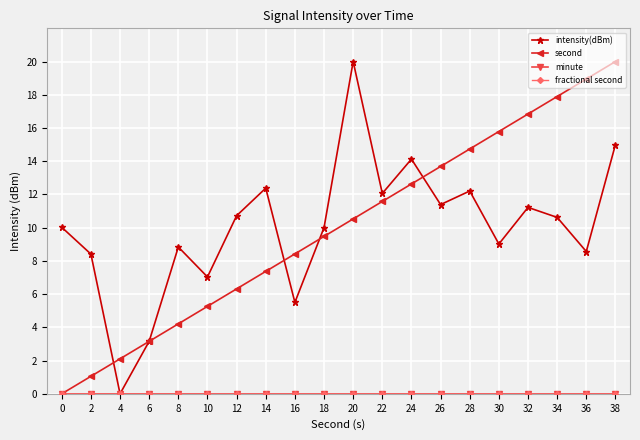

Is this an area chart (filled region under the line)?

No